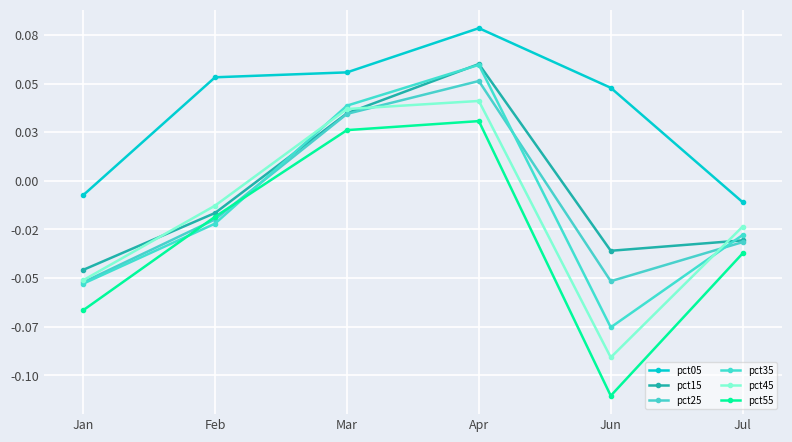

Does the chart have visible grid lines?

Yes